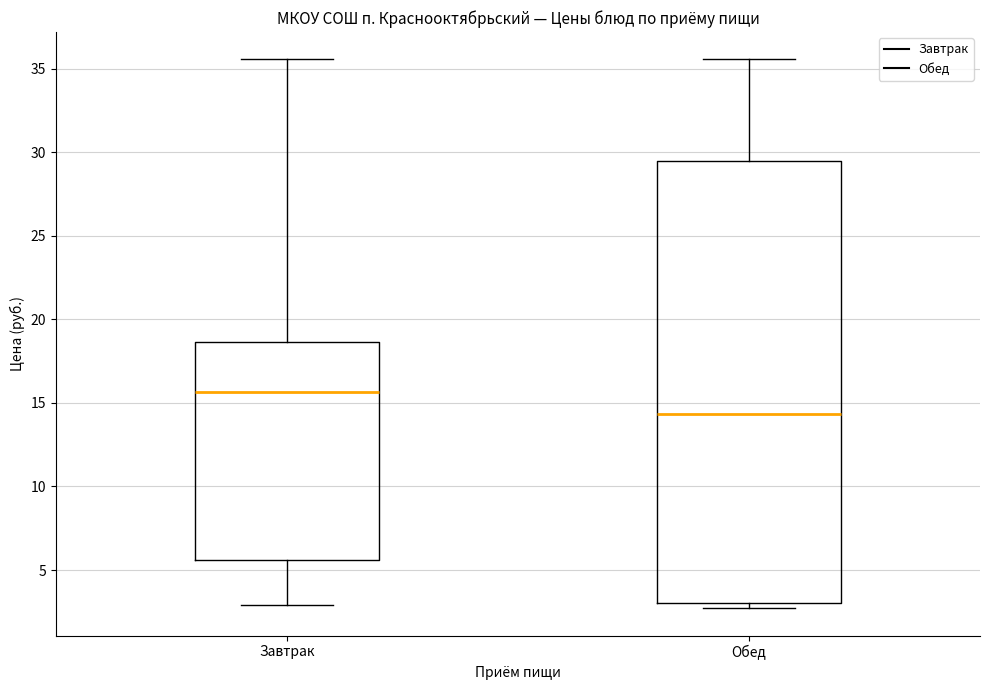

Which box has the lowest median line?

Обед